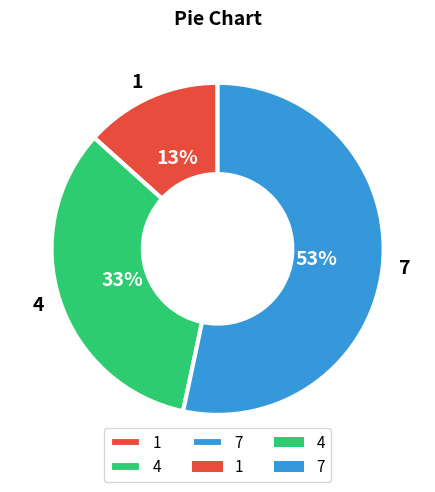

Combined, do 7 and 1 account for over 50%?

Yes